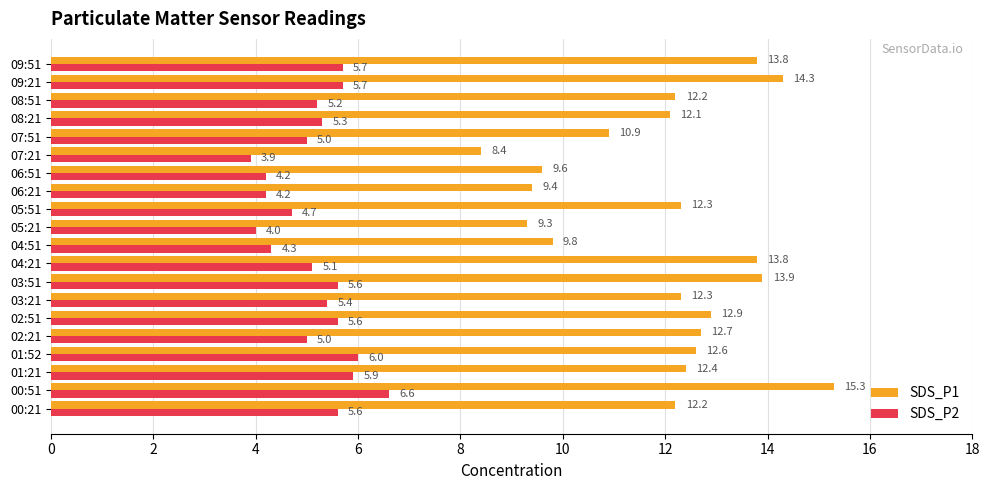

Which category has the highest value in the SDS_P1 series?

00:51